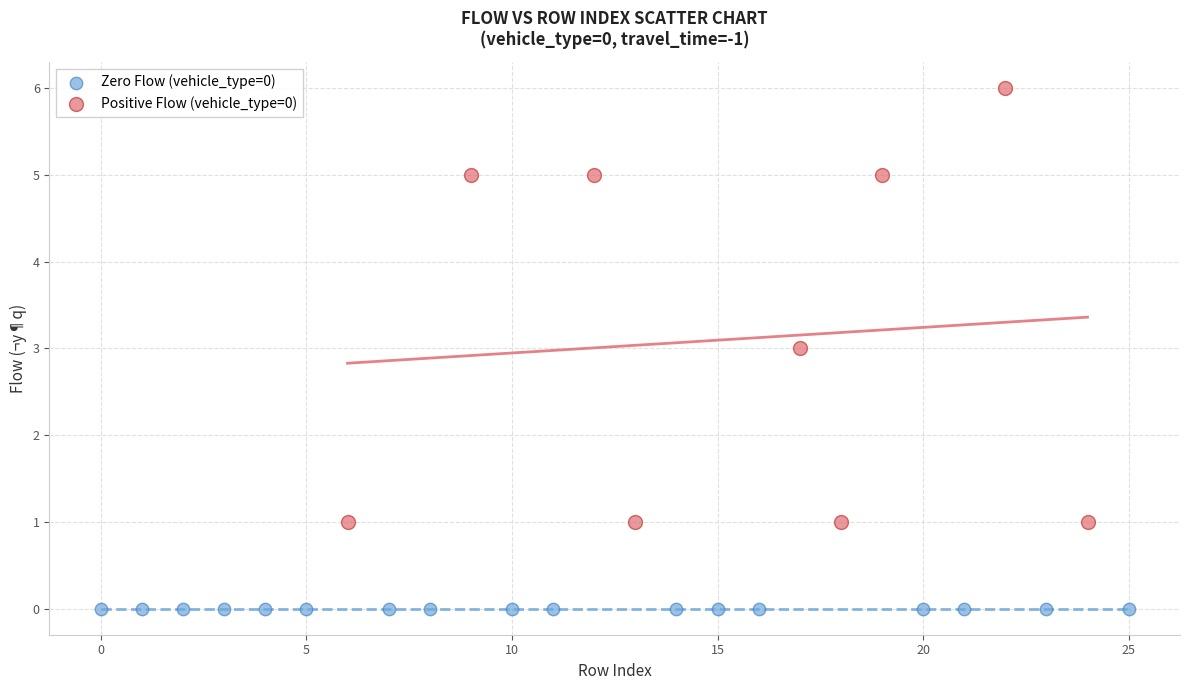

Which series reaches the maximum Y coordinate?

Positive Flow (vehicle_type=0)